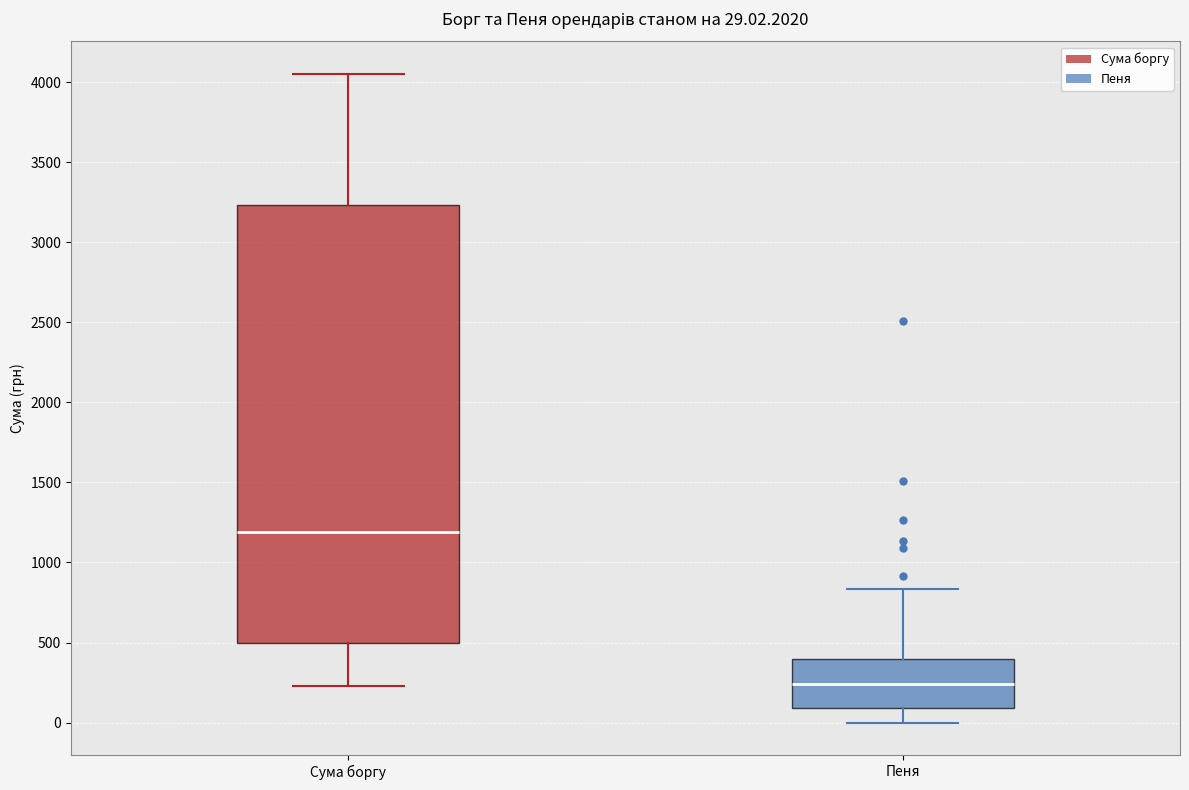

Which box has the highest median line?

Сума боргу